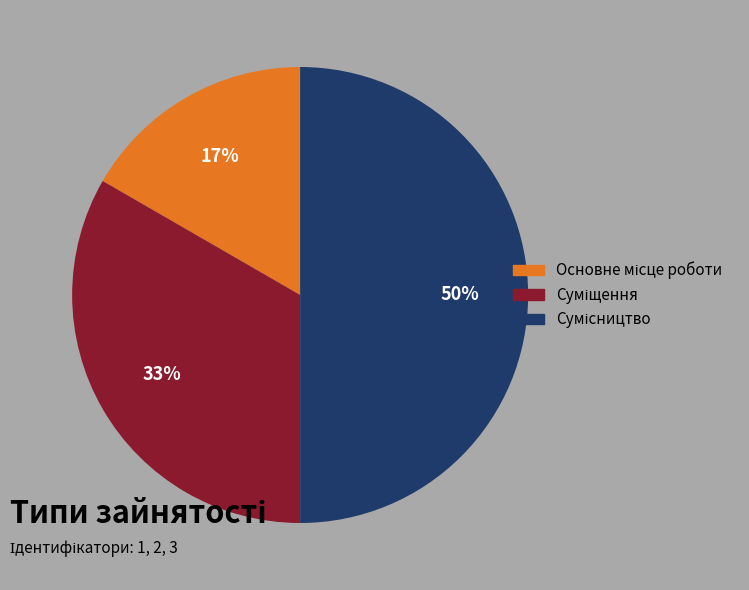

How many segments does this pie chart have?

3